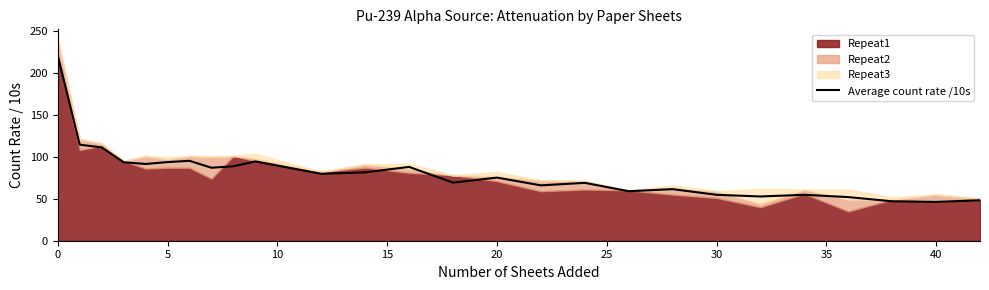

Reading left to right, transcribe all the data shown in this chart.

220.8	114.5	111.2	93.5	91.5	93.8	95.2	87.0	88.8	94.5	79.8	81.5	88.0	69.2	75.2	66.0	69.0	59.0	61.5	54.8	52.8	54.8	52.0	47.0	46.2	48.2